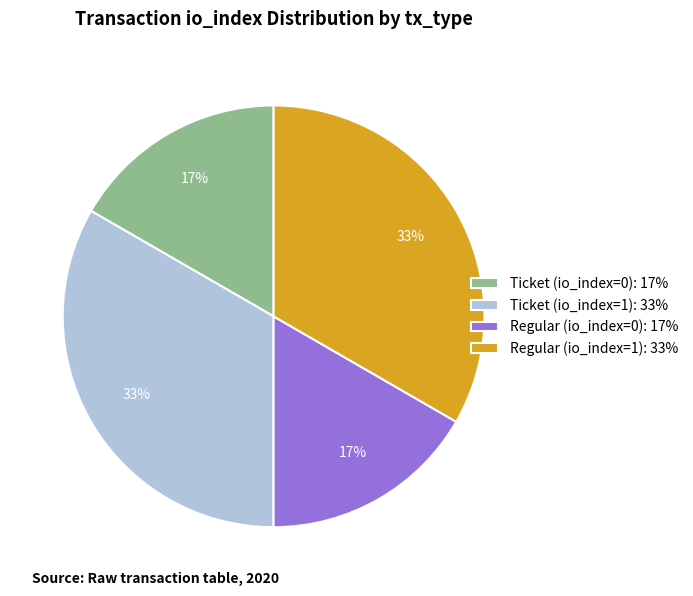

Does Regular (io_index=0) account for over 50% of the chart?

No